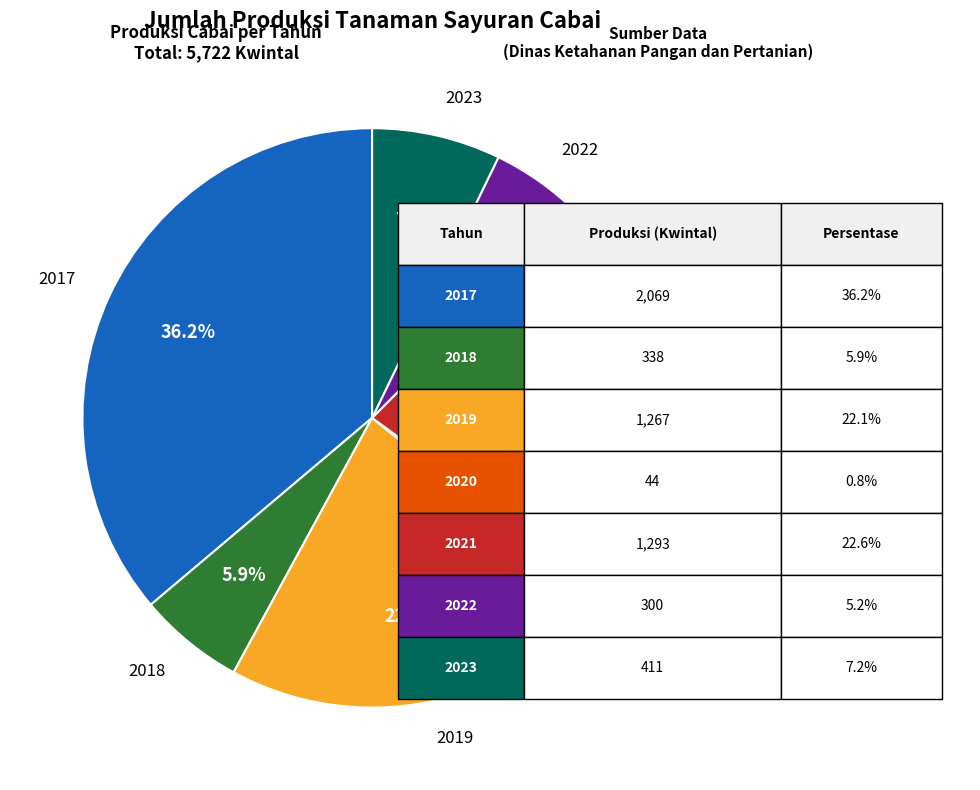

Which slice is the largest?

2017